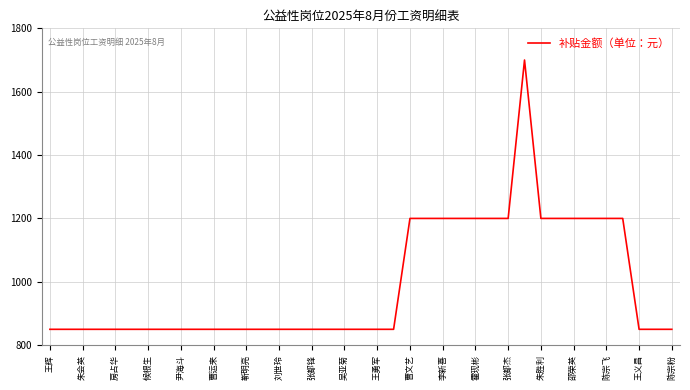

What is the difference between the maximum and minimum values?

850